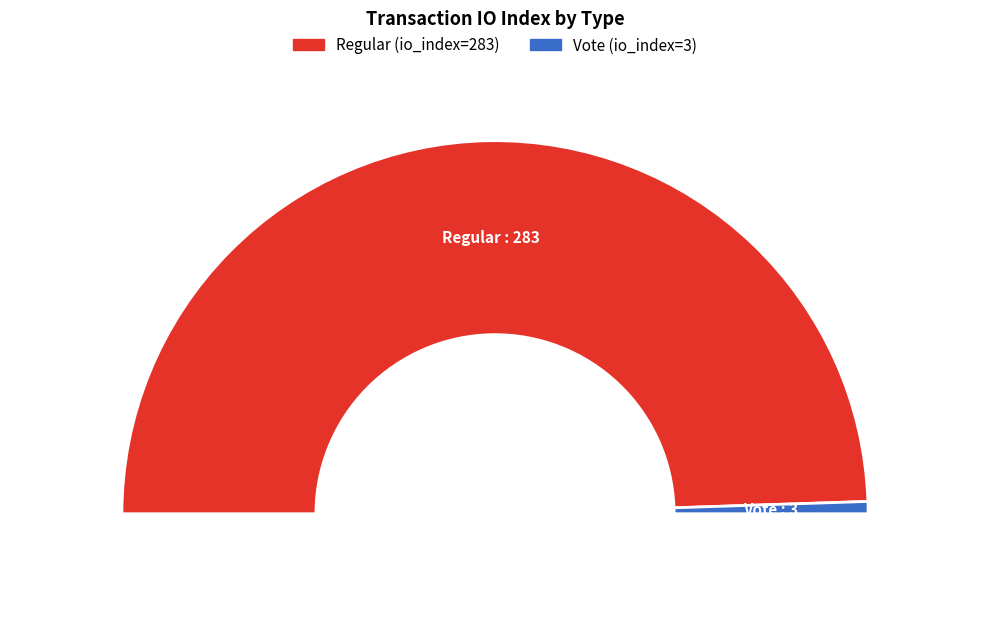

Which category accounts for the majority?

Regular (io_index=283)